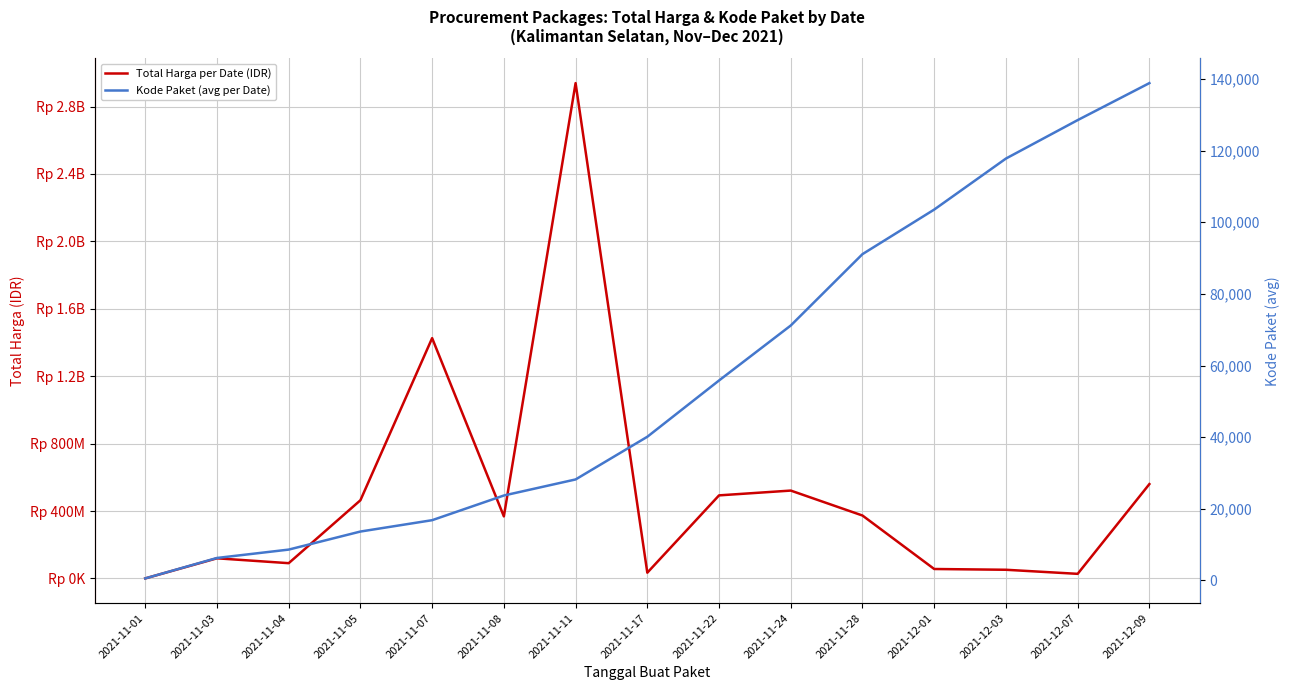

What is the difference between the maximum and minimum values in the Kode Paket (avg per Date) series?

138277.0